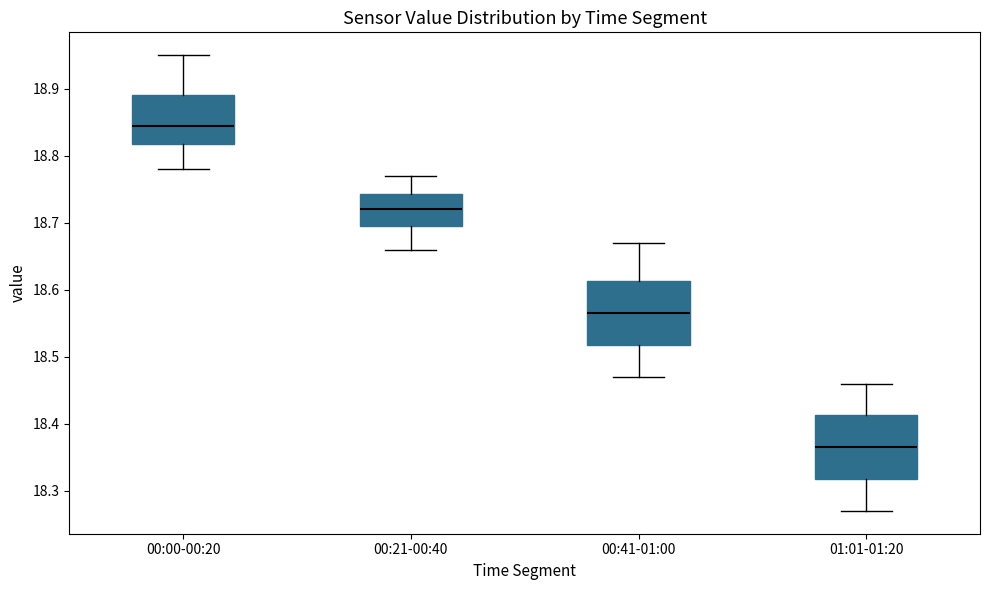

Which box's median line is the highest?

00:00-00:20